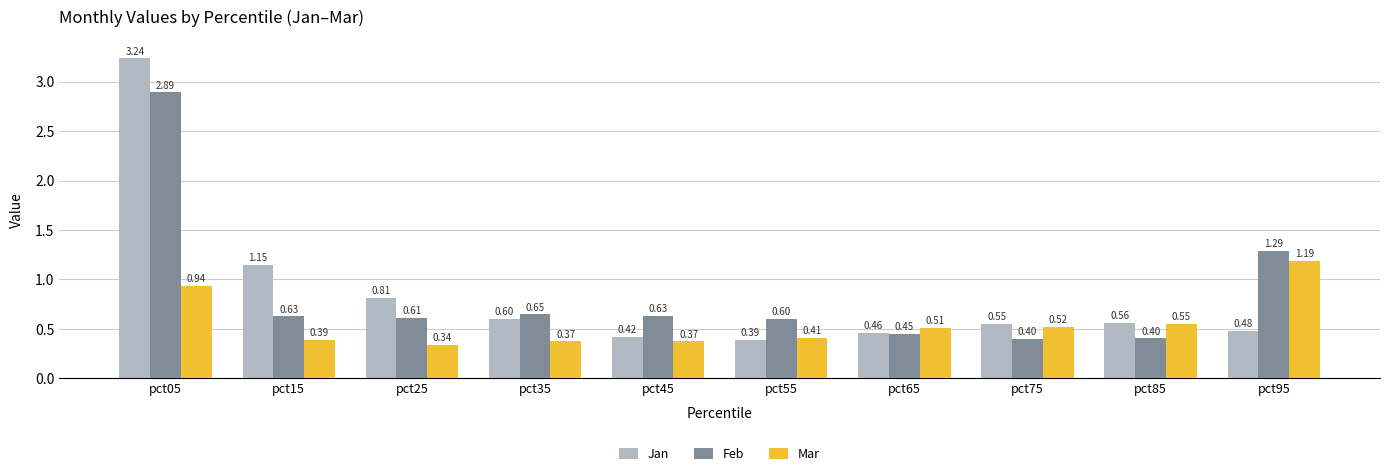

What is the difference between the second highest and minimum values in the Mar series?

0.6